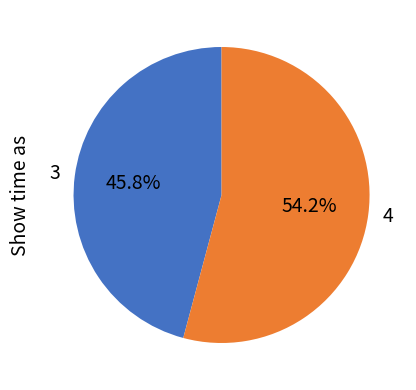

Is there any slice that represents more than half of the pie?

Yes